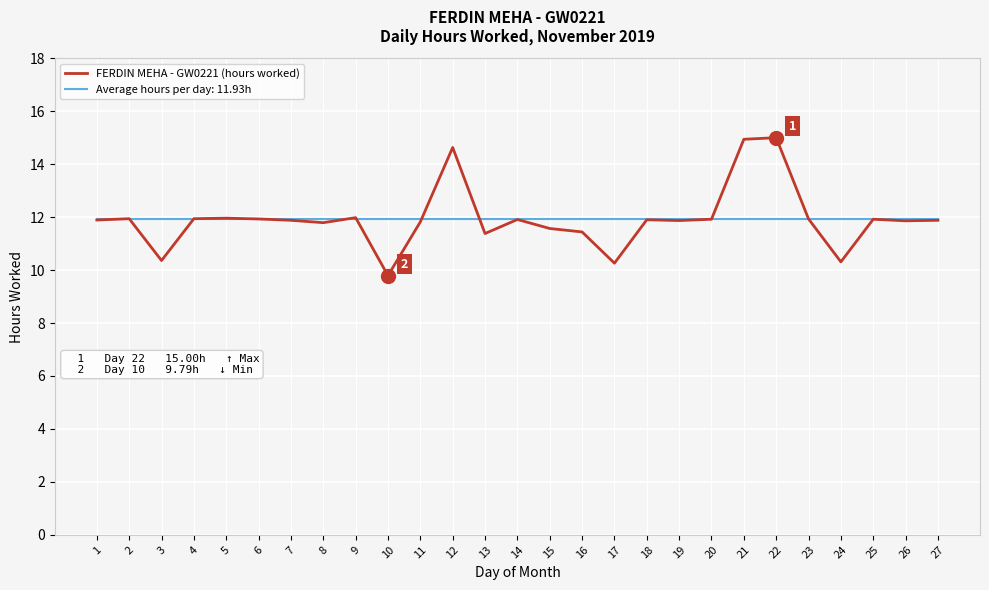

Count the number of data series in this chart.

2